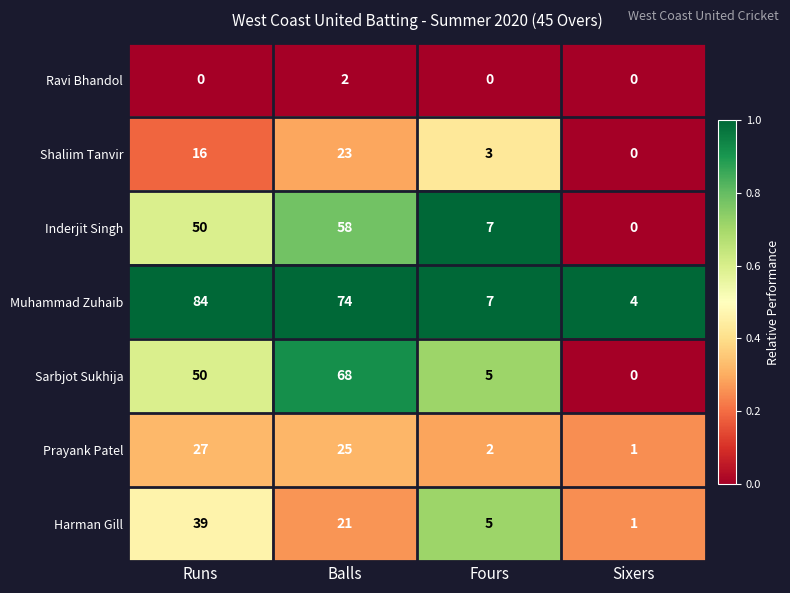

Reading left to right, what are all the values shown in this chart?

Ravi Bhandol: 0	2	0	0
Shaliim Tanvir: 16	23	3	0
Inderjit Singh: 50	58	7	0
Muhammad Zuhaib: 84	74	7	4
Sarbjot Sukhija: 50	68	5	0
Prayank Patel: 27	25	2	1
Harman Gill: 39	21	5	1